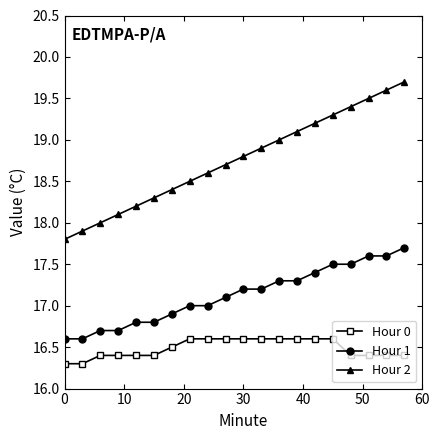

Which series has the largest total across all categories?

Hour 2